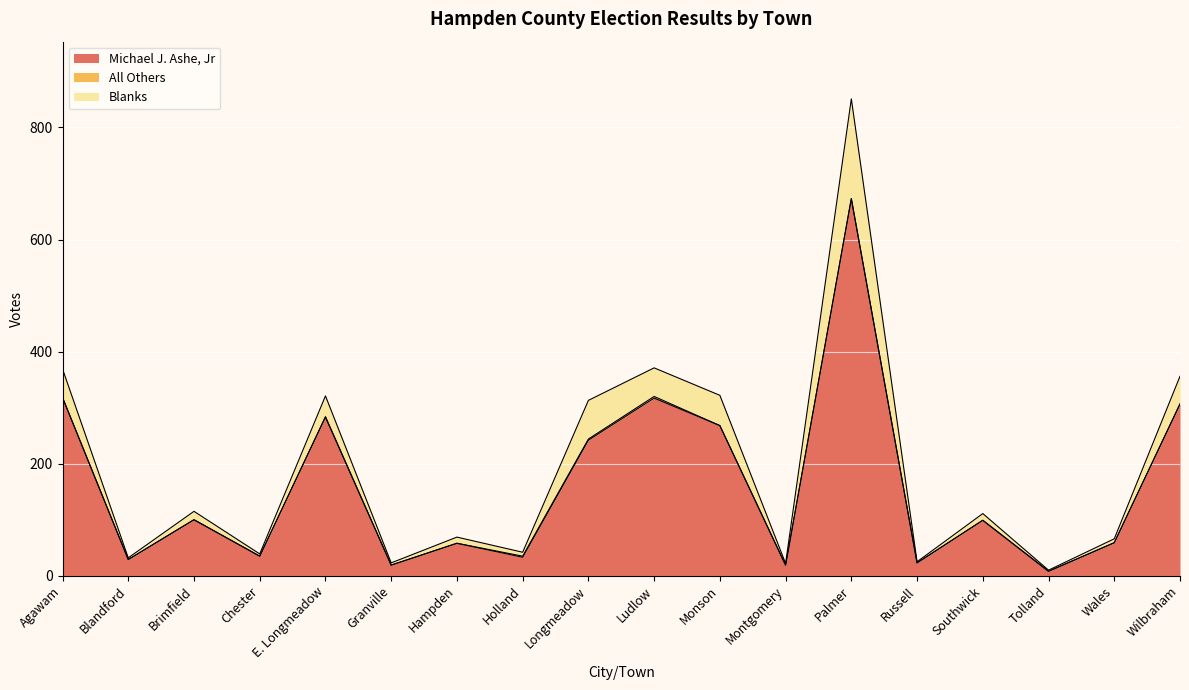

Which series has the largest range (max minus min)?

Michael J. Ashe, Jr